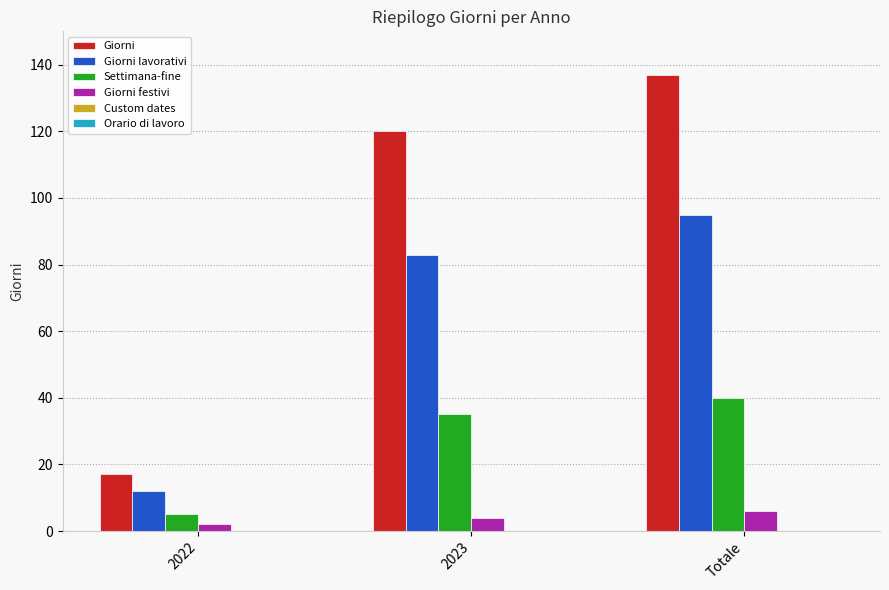

Is it true that Giorni festivi equals 4 at 2023?

True